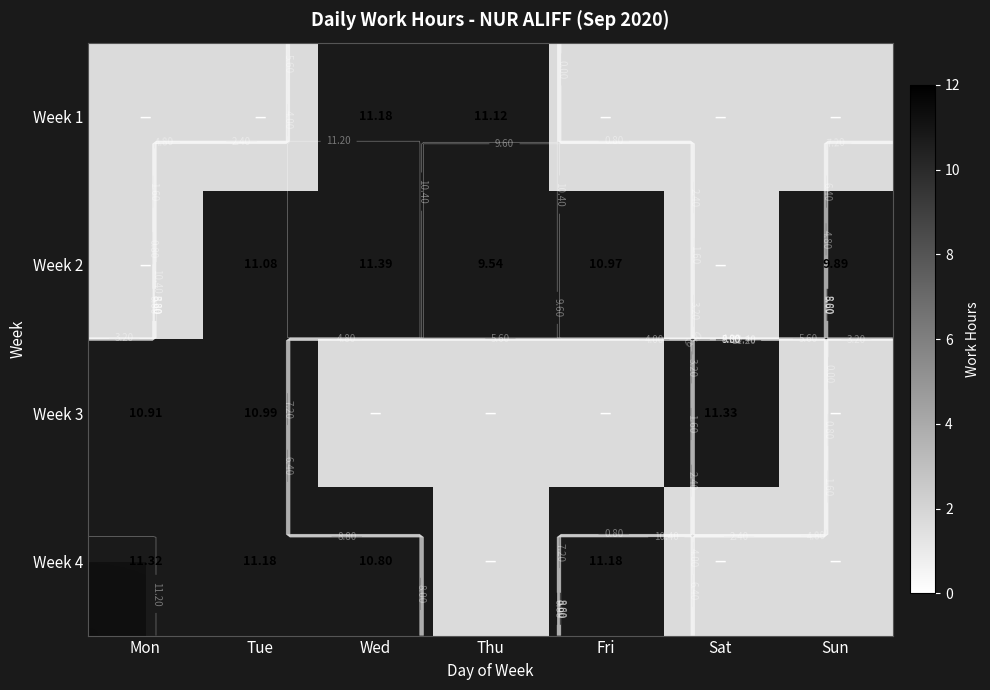

At how many categories does at least one series exceed 1?

7